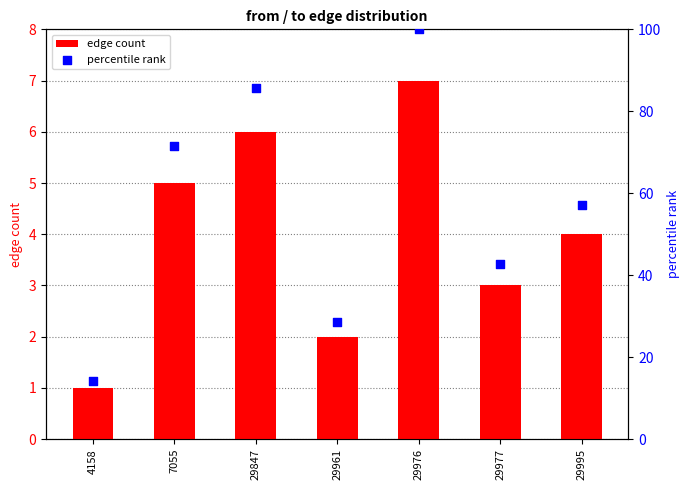

Is the value of percentile rank at 4158 greater than the value of edge count at 4158?

Yes